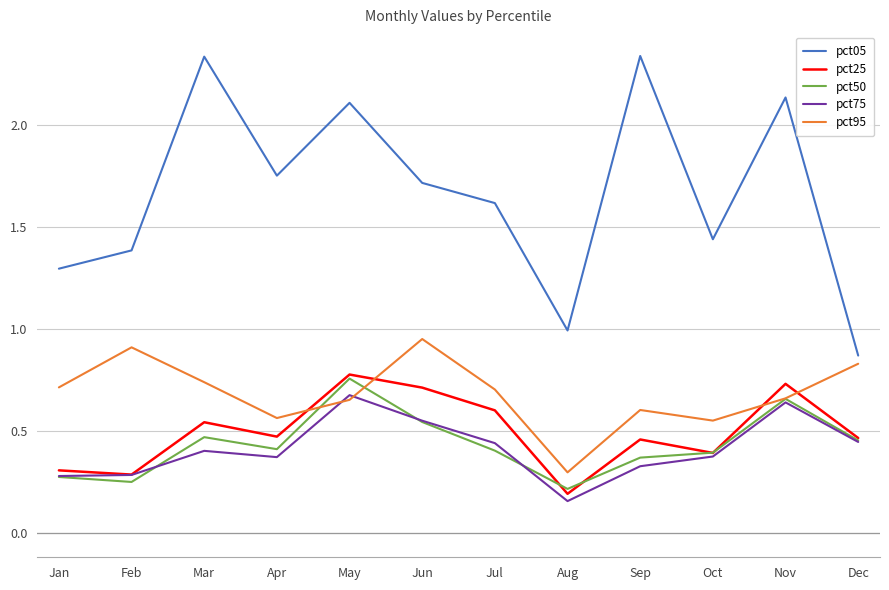

How many lines are shown in the chart?

5